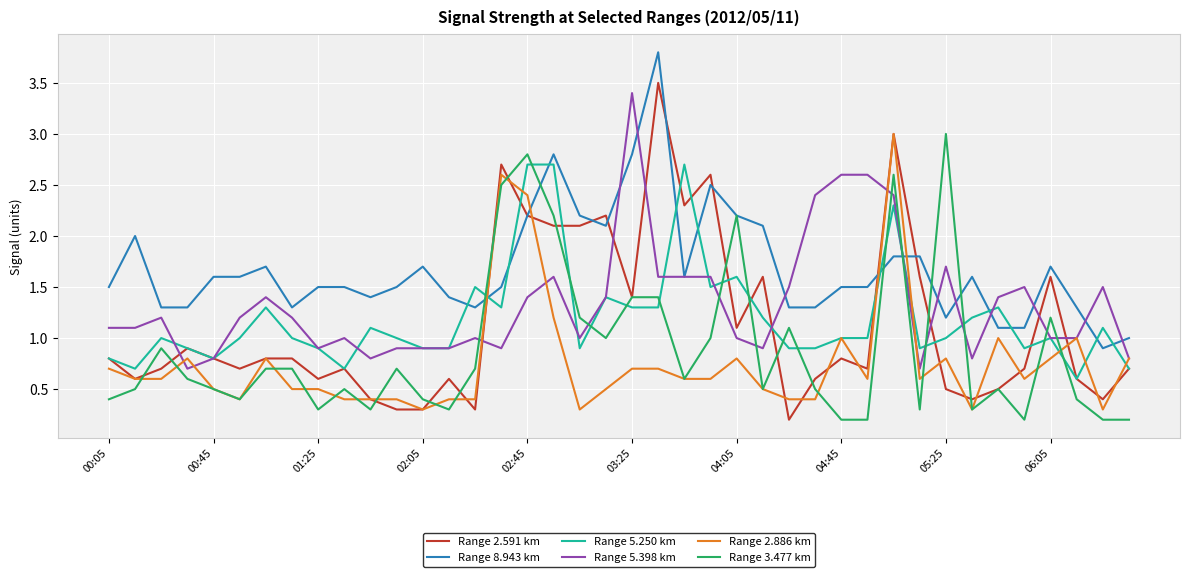

Which series has the widest spread of values?

Range 2.591 km